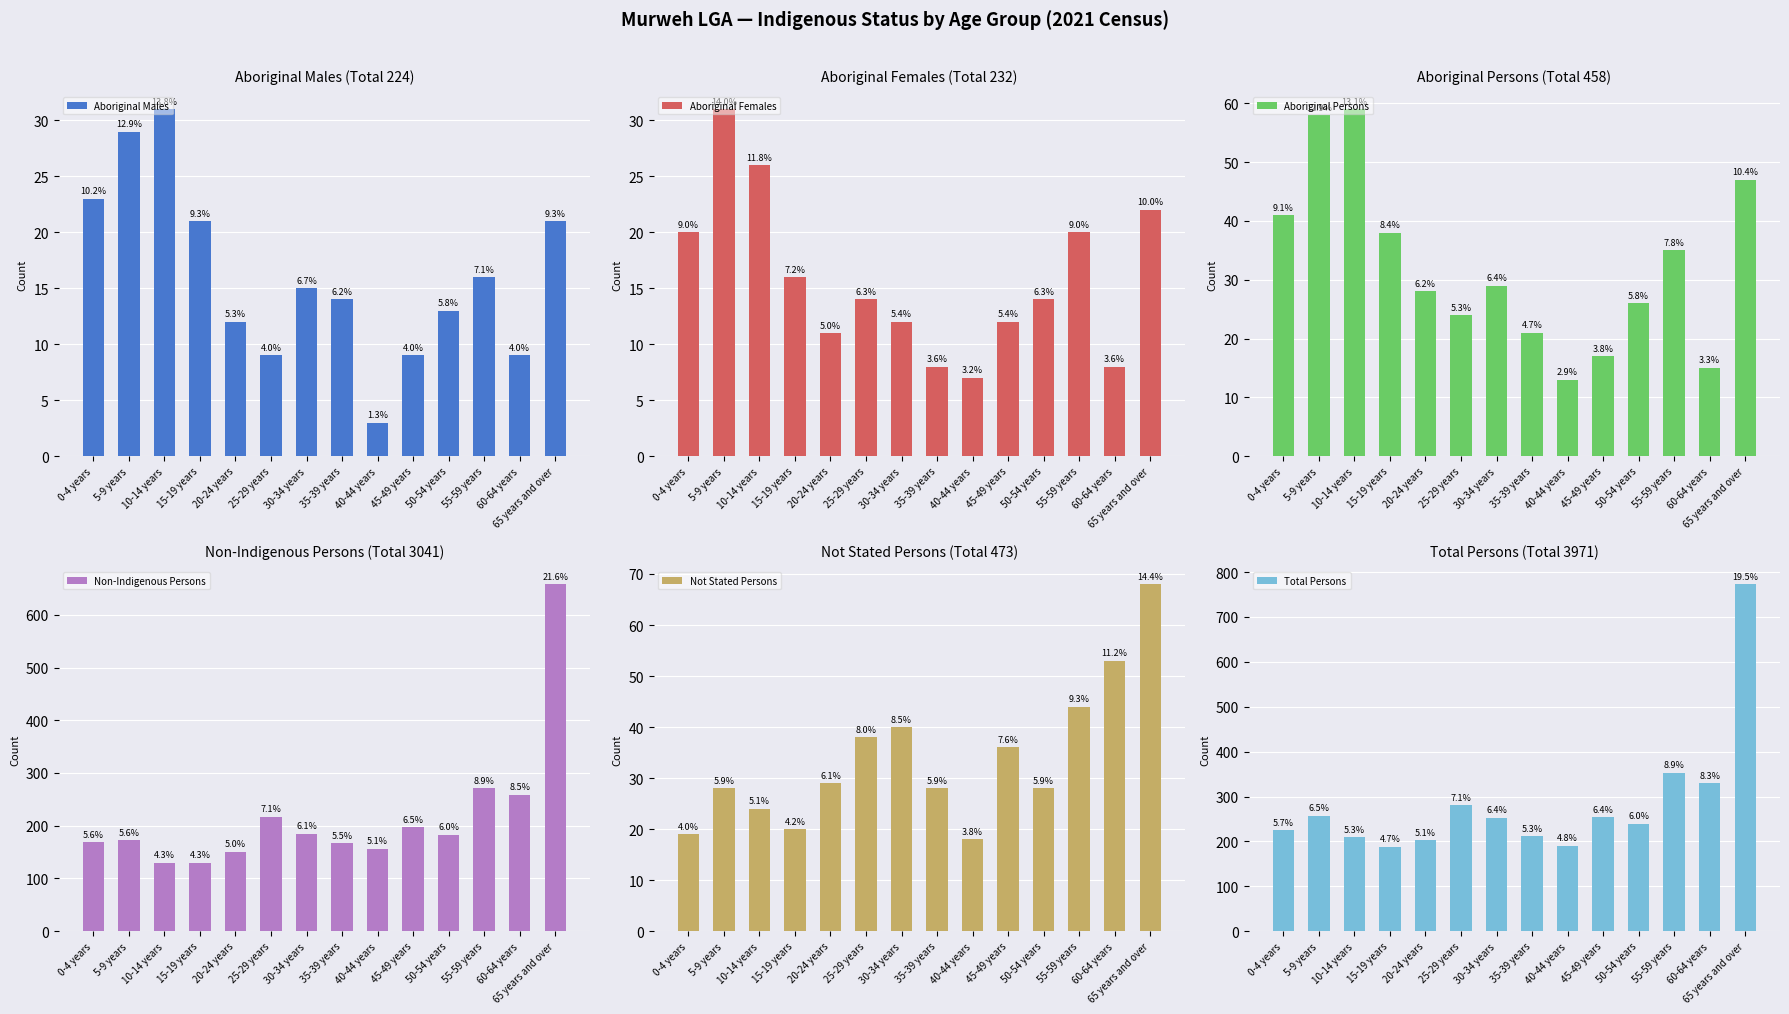

What are all the series names shown in the legend?

Aboriginal Males, Aboriginal Females, Aboriginal Persons, Non-Indigenous Persons, Not Stated Persons, Total Persons